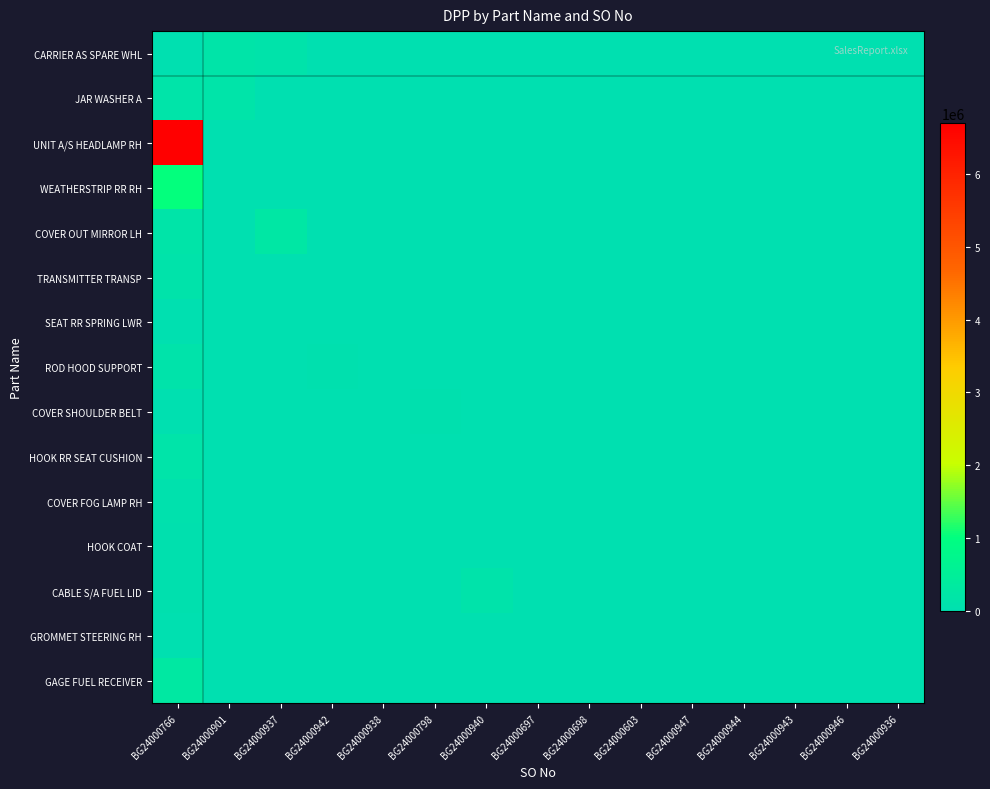

Which series has the largest total across all categories?

UNIT A/S HEADLAMP RH